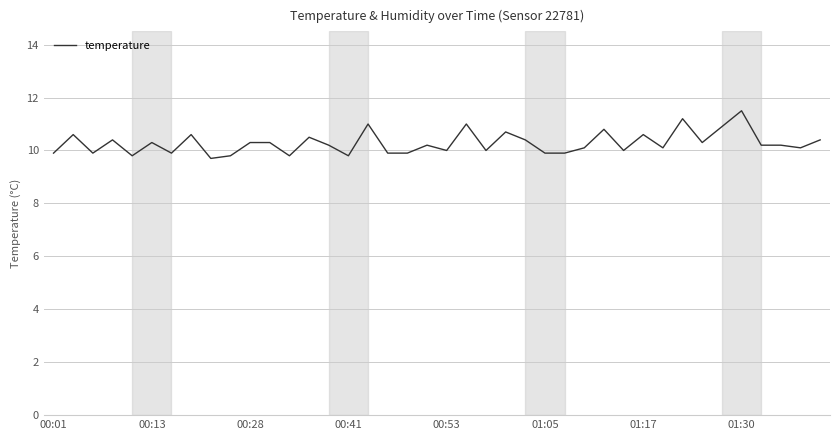

How many lines are shown in the chart?

1